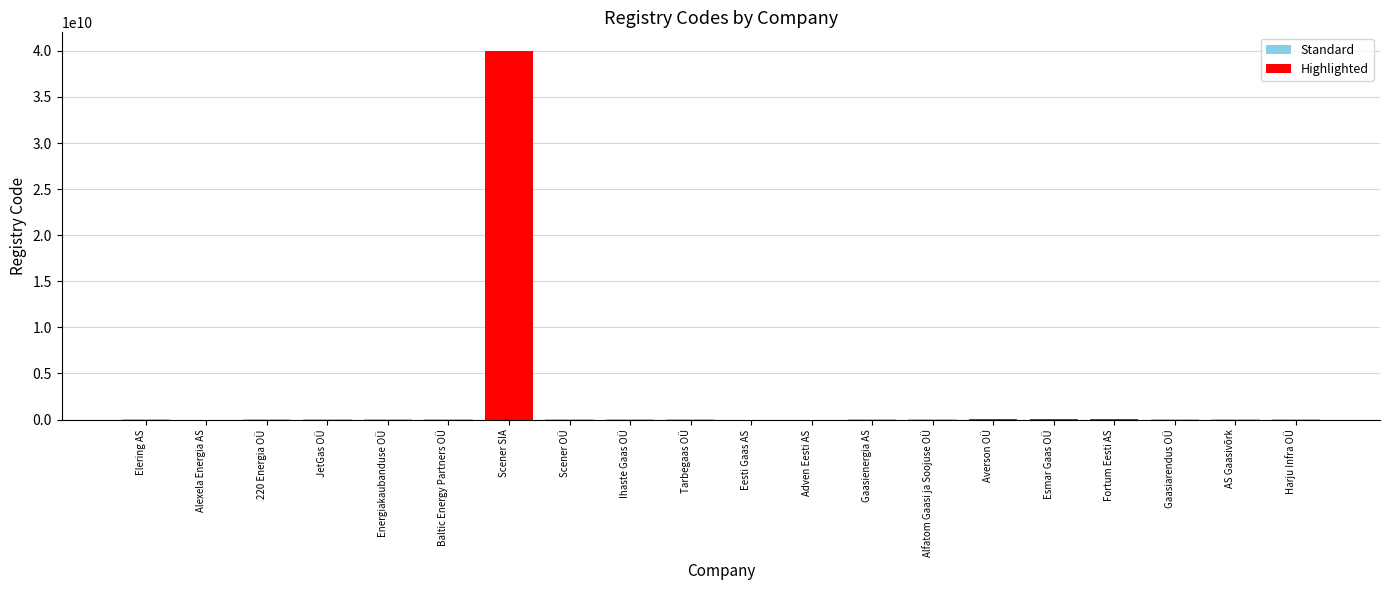

What is the change in value from Scener OÜ to Ihaste Gaas OÜ?

-639565